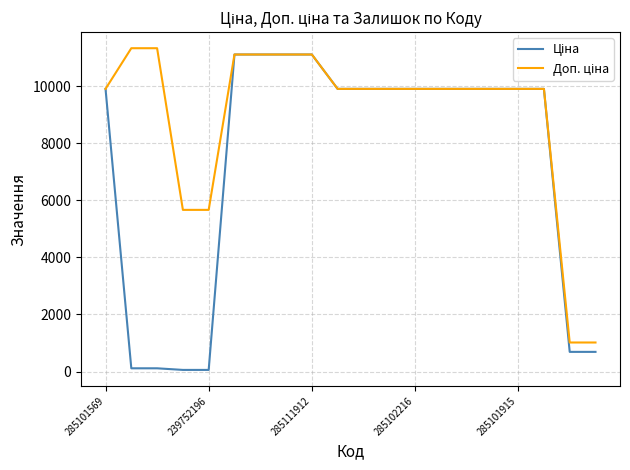

What is the maximum value shown in the chart?

11334.0